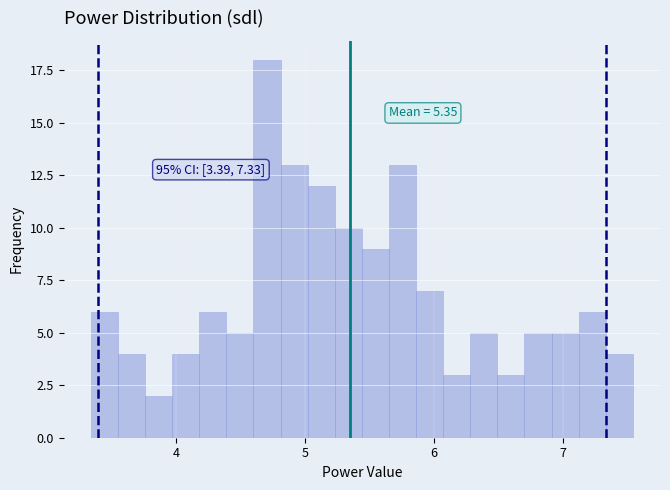

Read against the x-axis, roughly where is the centre of the tallest bar?

4.7